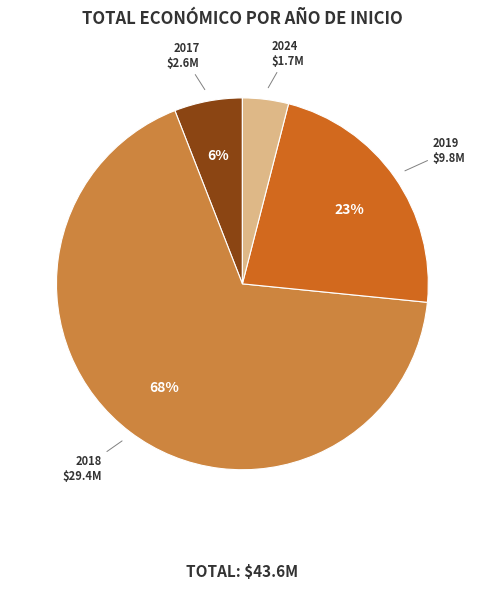

To the nearest percent, what is the average slice percentage?

25%